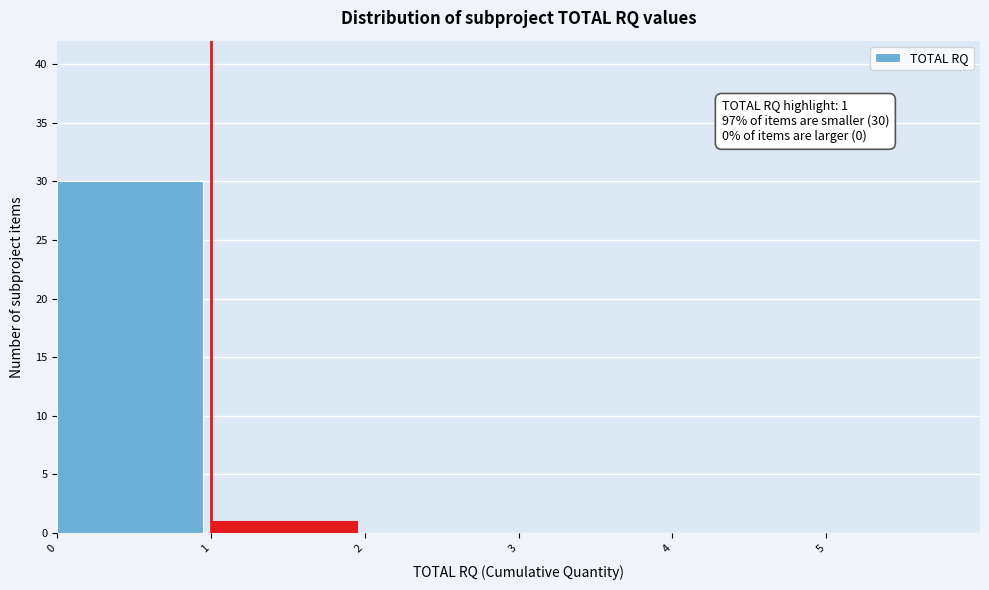

Reading left to right, list all the values displayed in this chart.

0=30	1=1	2=0	3=0	4=0	5=0